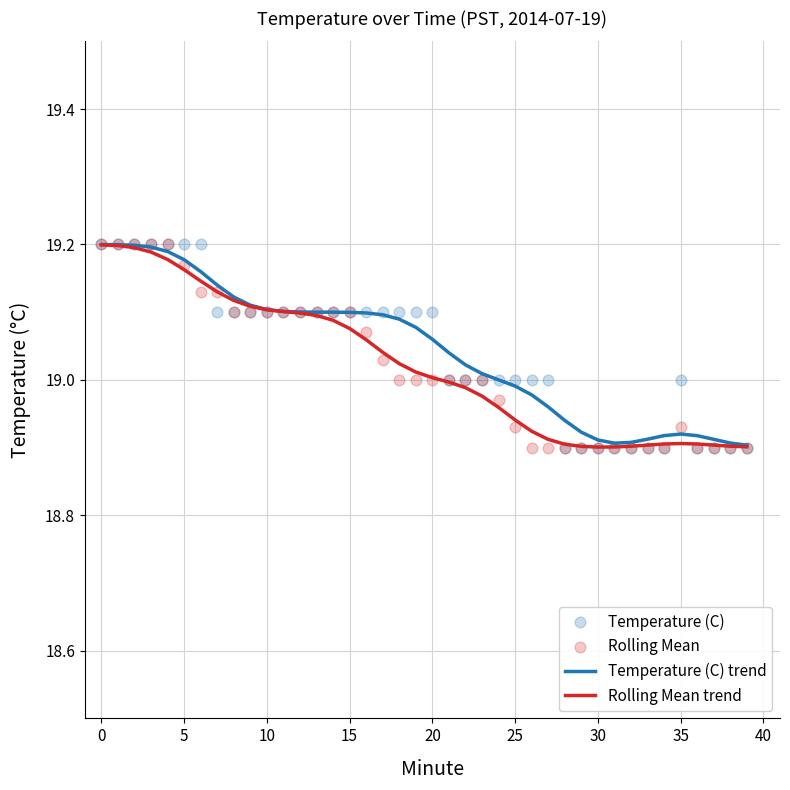

At how many categories does at least one series exceed 18?

40